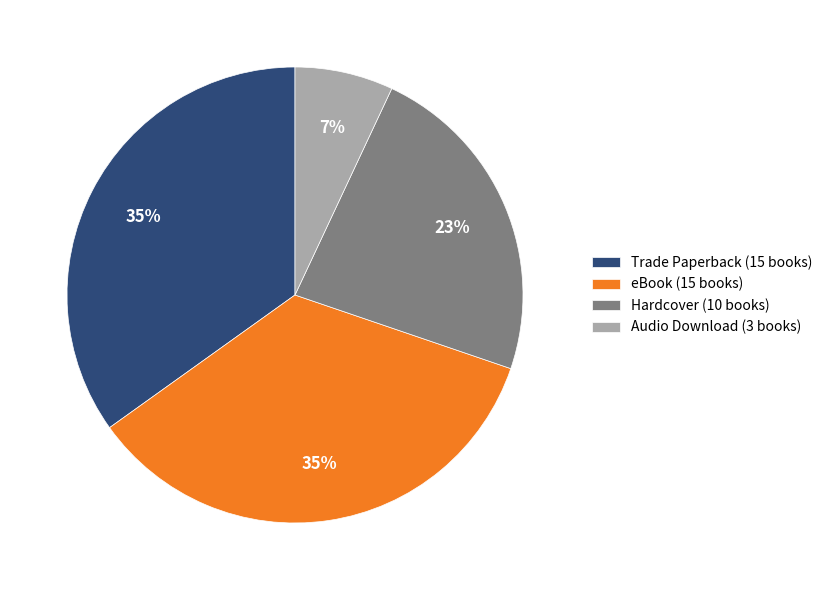

What percentage is the Audio Download slice, to the nearest percent?

7%